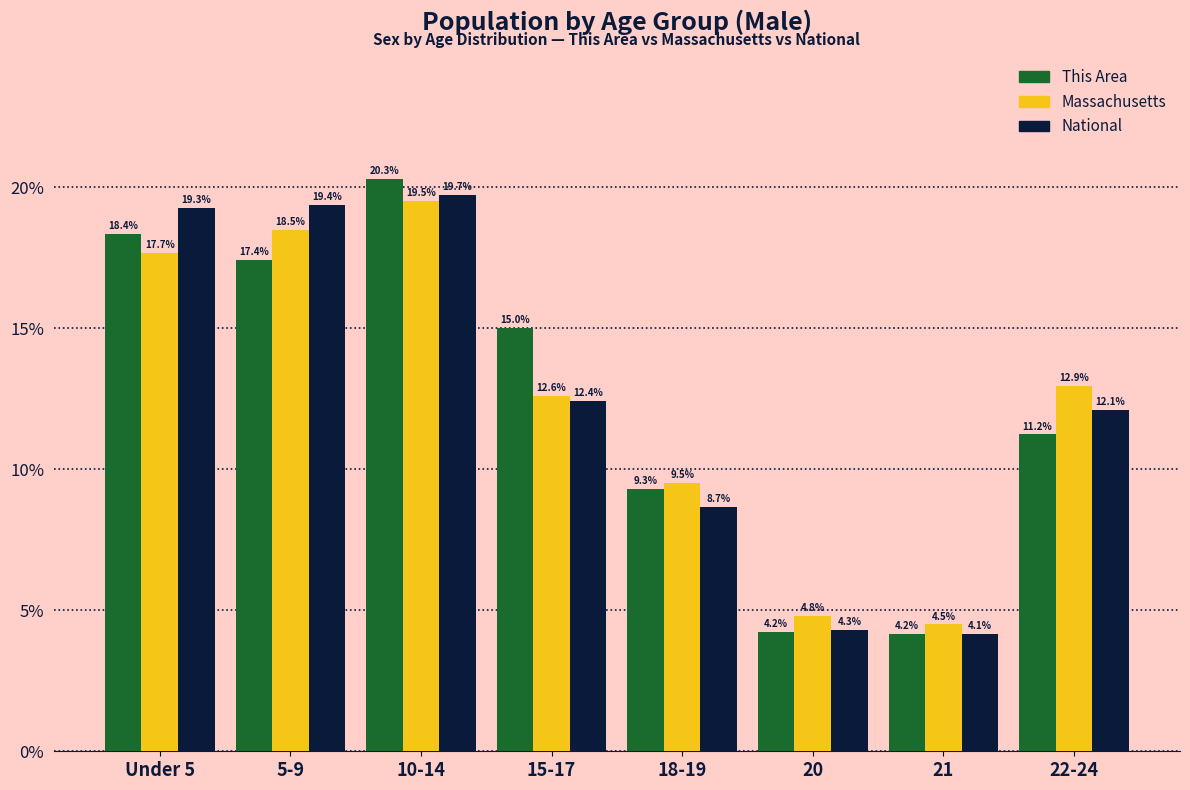

Reading left to right, list all the values displayed in this chart.

This Area: 18.4	17.4	20.3	15.0	9.3	4.2	4.2	11.2
Massachusetts: 17.7	18.5	19.5	12.6	9.5	4.8	4.5	12.9
National: 19.3	19.4	19.7	12.4	8.7	4.3	4.1	12.1